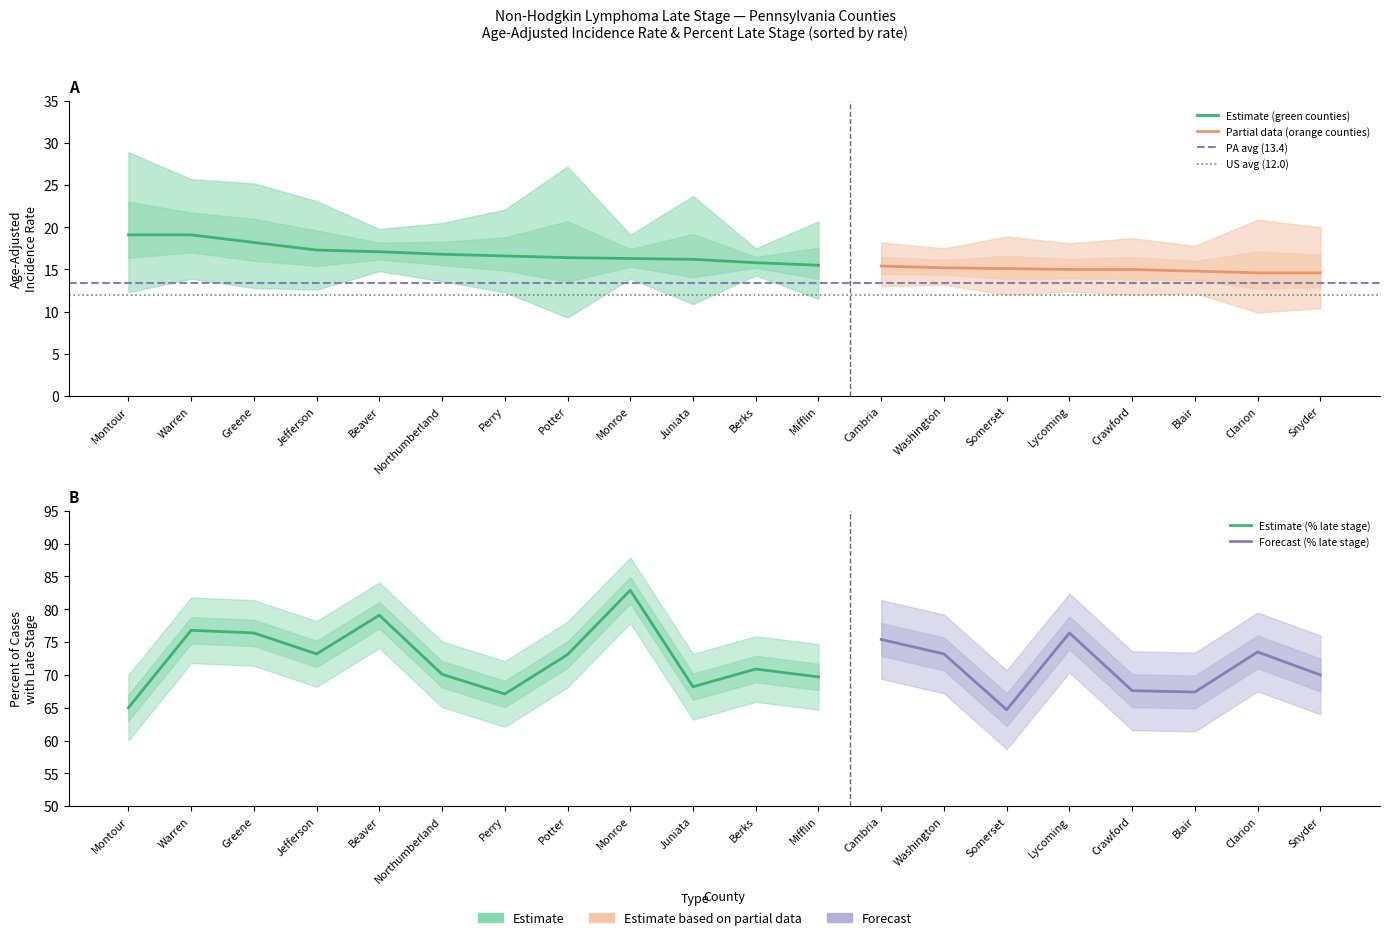

The value of Age-Adjusted Rate at Washington is 6.8. True or false?

False